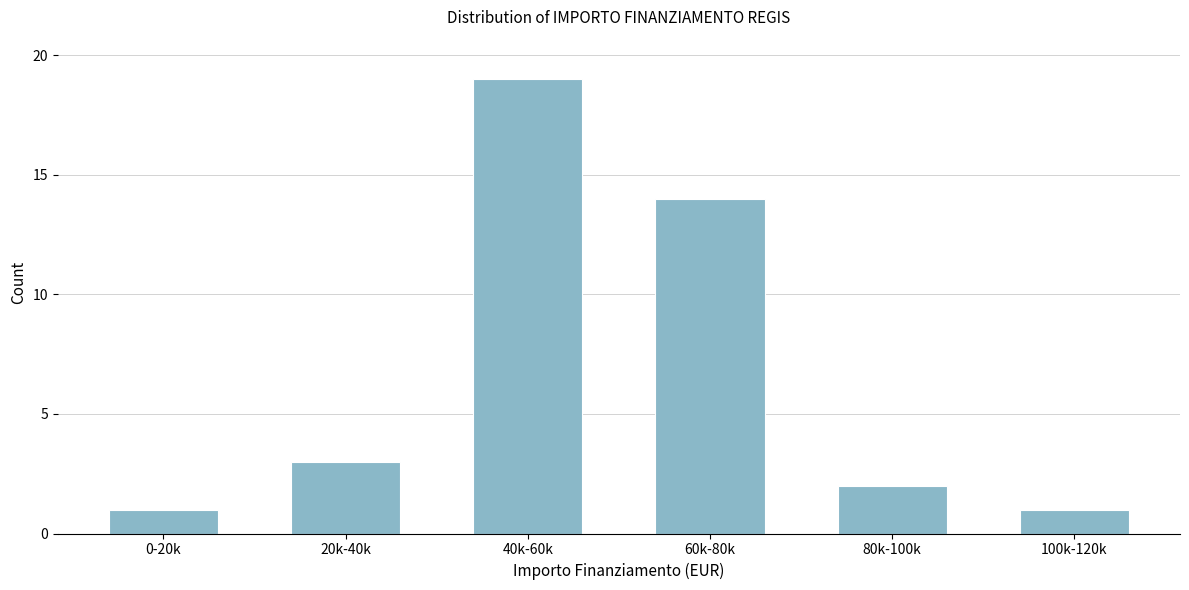

Reading left to right, what are all the values shown in this chart?

0-20k=1	20k-40k=3	40k-60k=19	60k-80k=14	80k-100k=2	100k-120k=1